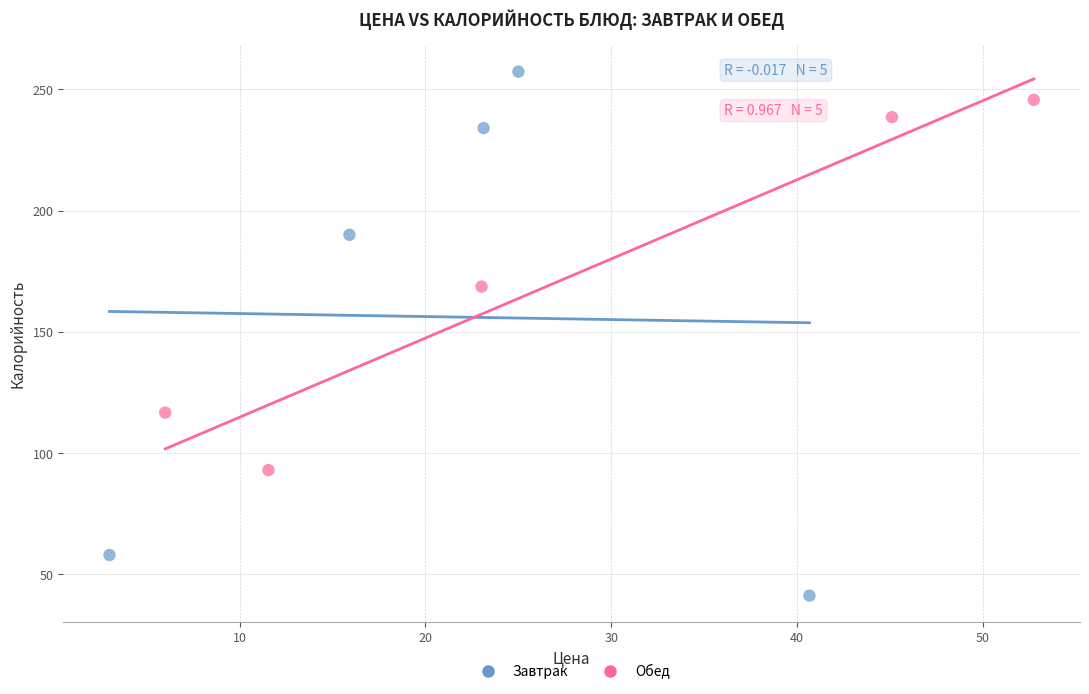

What are all the series names shown in the legend?

Завтрак, Обед